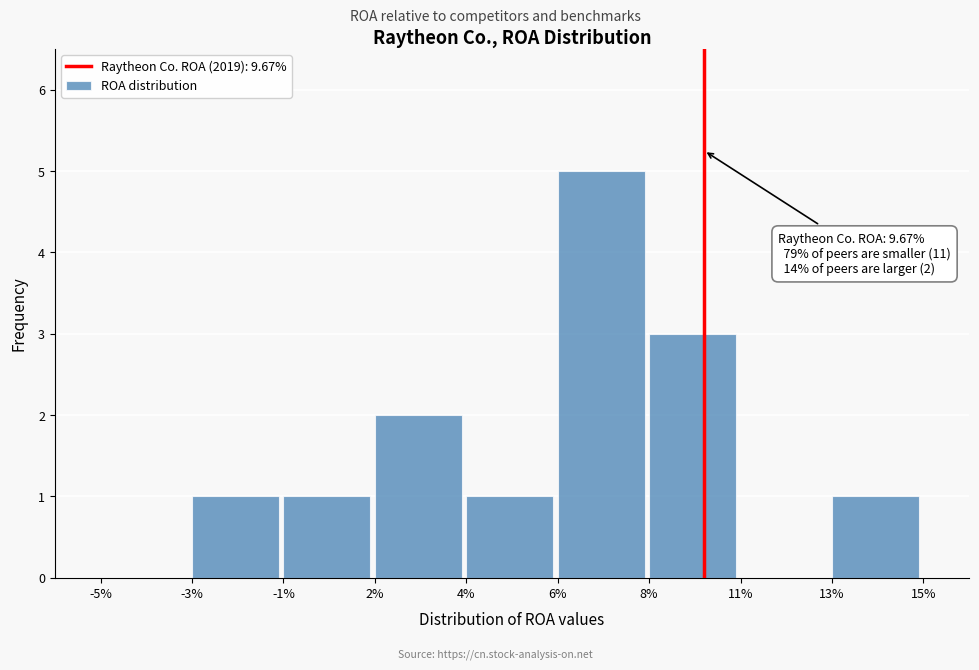

Reading left to right, list all the values displayed in this chart.

-5%=0	-3%=1	-1%=1	2%=2	4%=1	6%=5	8%=3	11%=0	13%=1